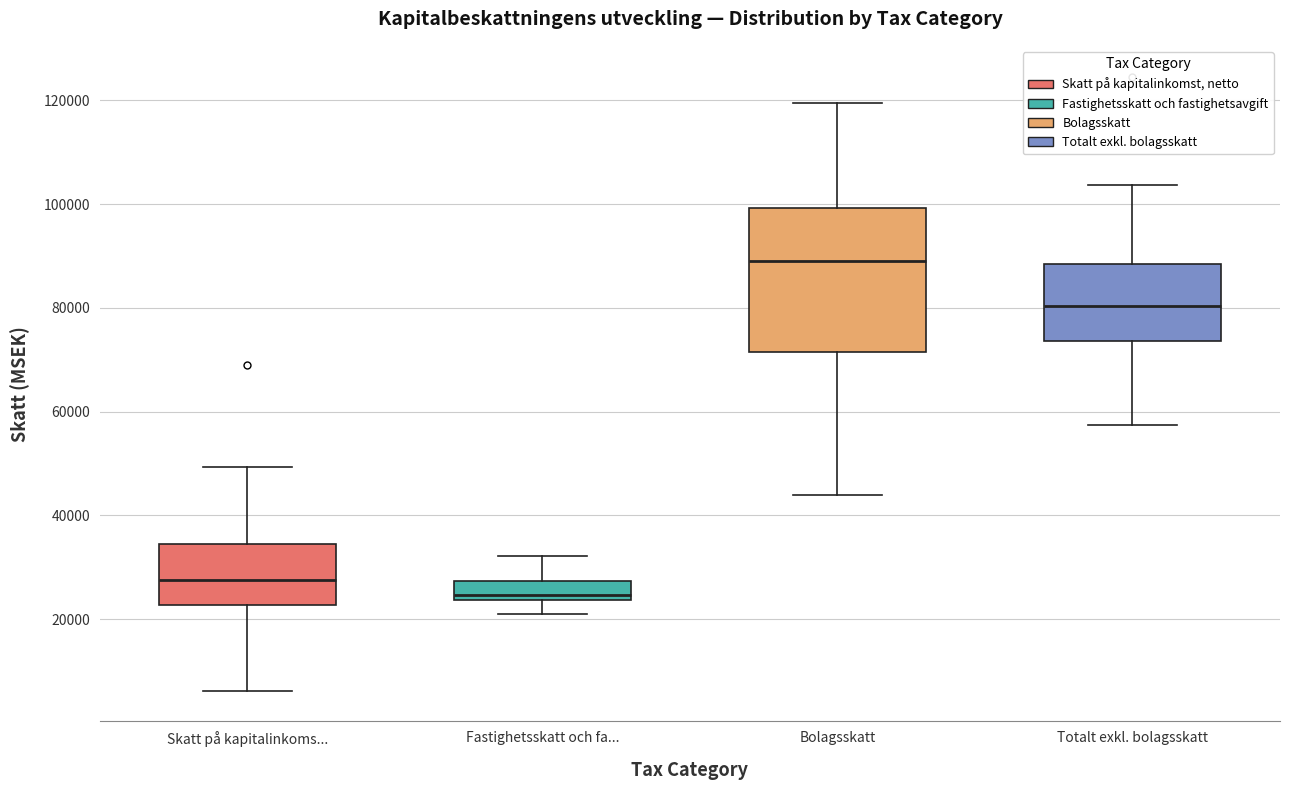

Where is the upper edge of the box for Totalt exkl. bolagsskatt on the y-axis? The values are not printed on the chart, so give them approximately, as read against the axis.

88000